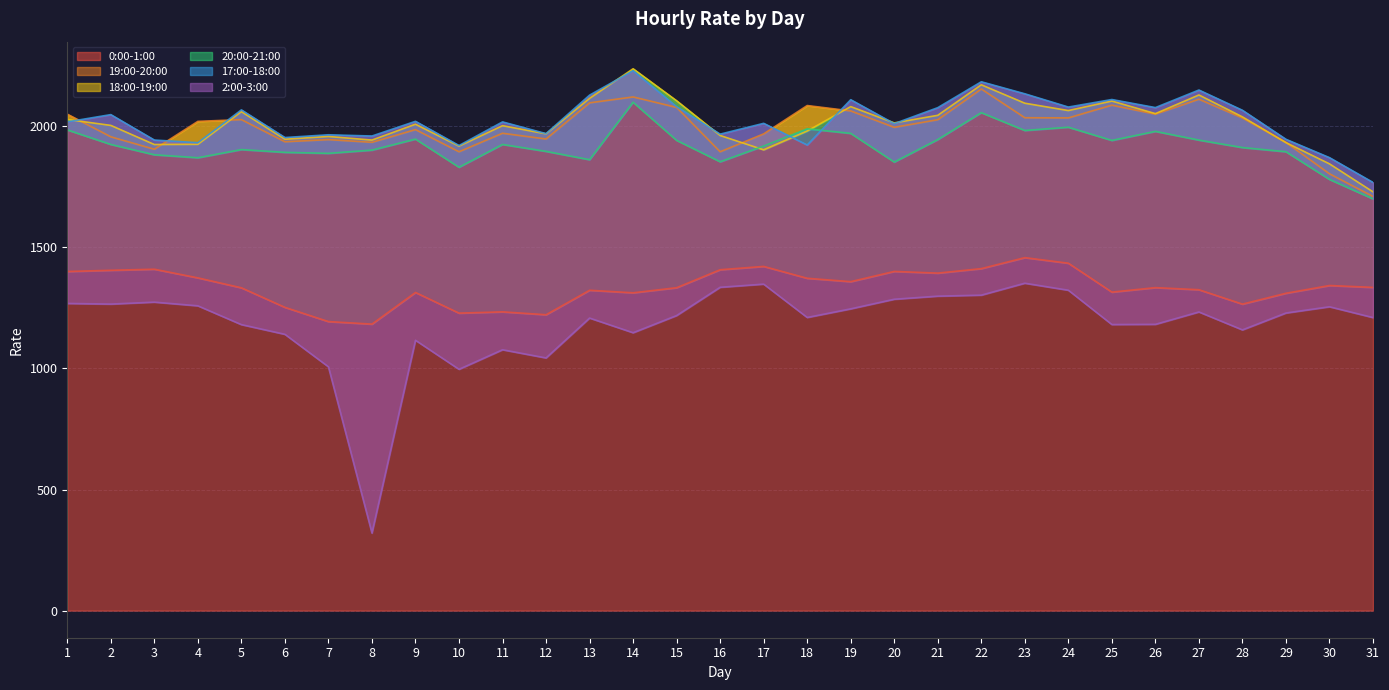

True or false: 2:00-3:00 has a value of 1210.2 at 18.

True